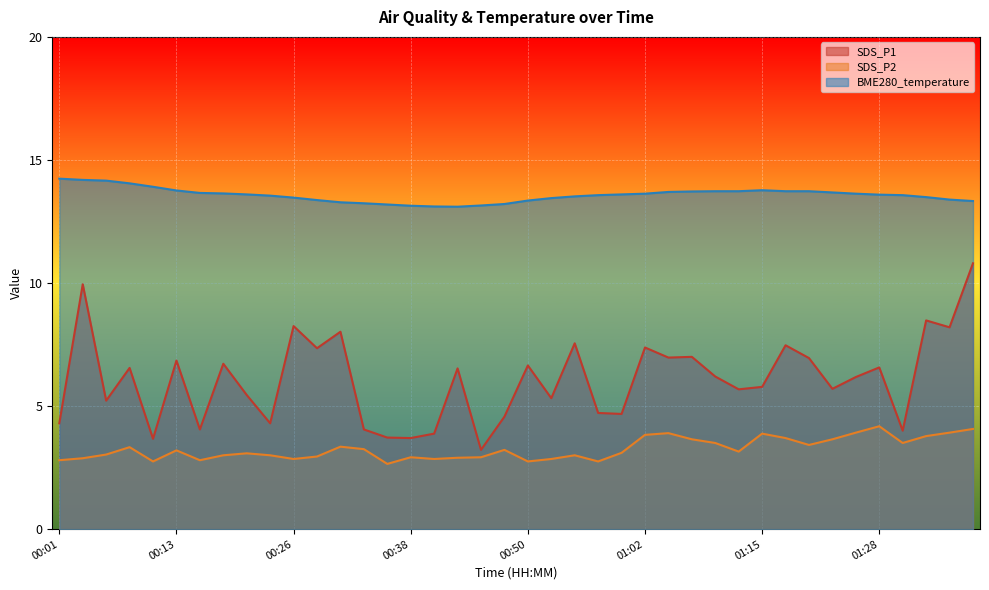

How many data points in SDS_P1 are above 6?

21